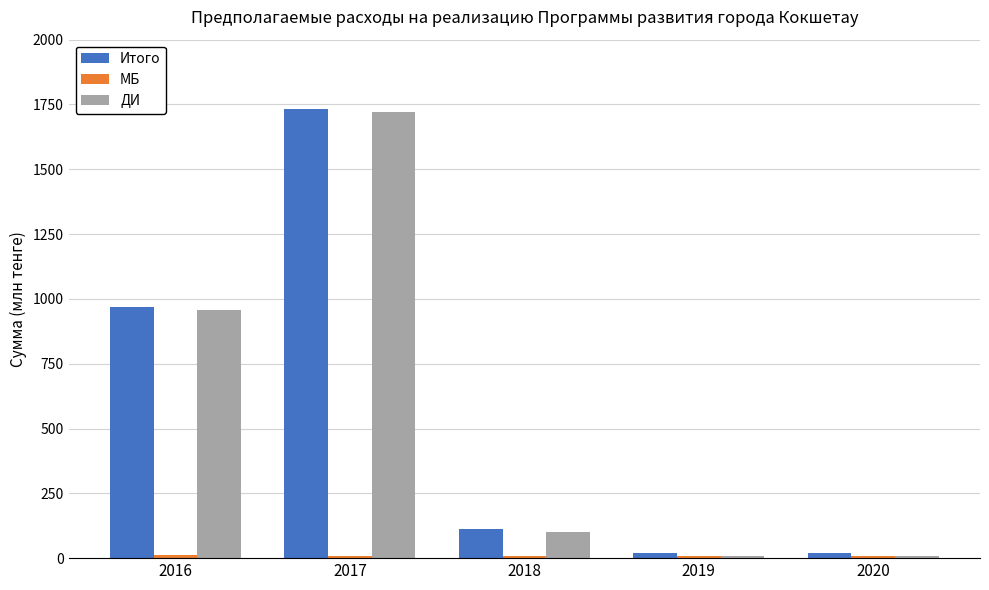

Is the value of ДИ at 2018 greater than the value of Итого at 2017?

No